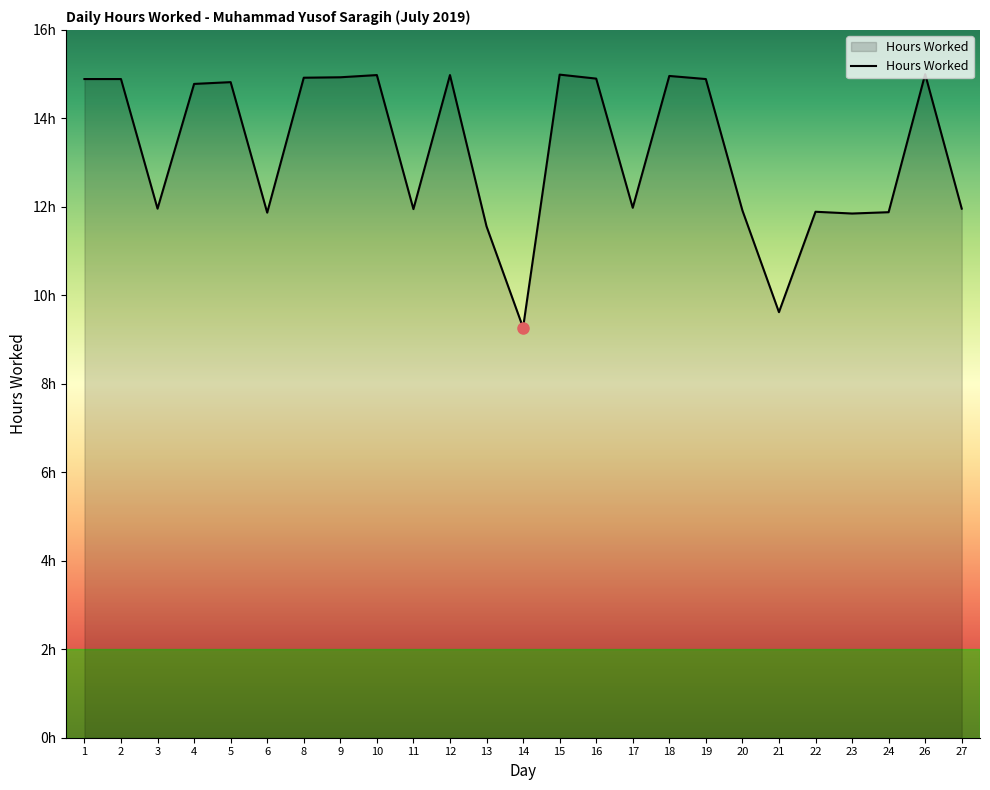

At which category does the chart reach its peak across all series?

26